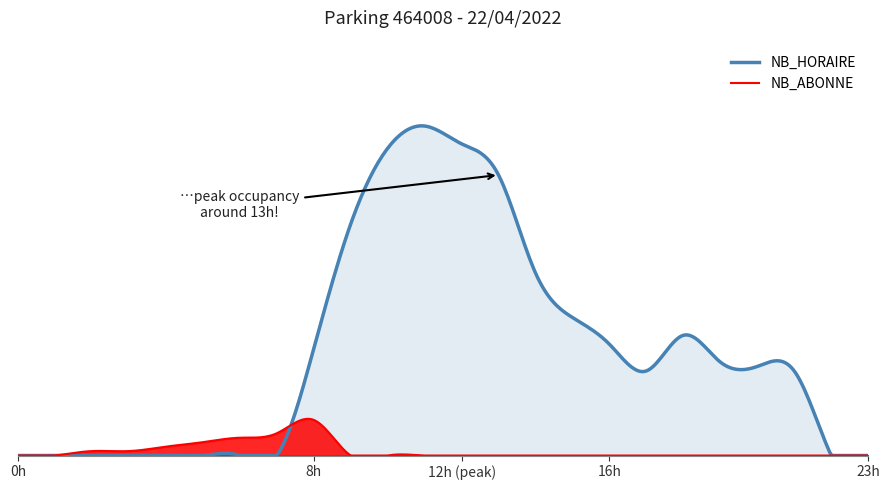

The NB_ABONNE series shows 0 at 18. True or false?

True